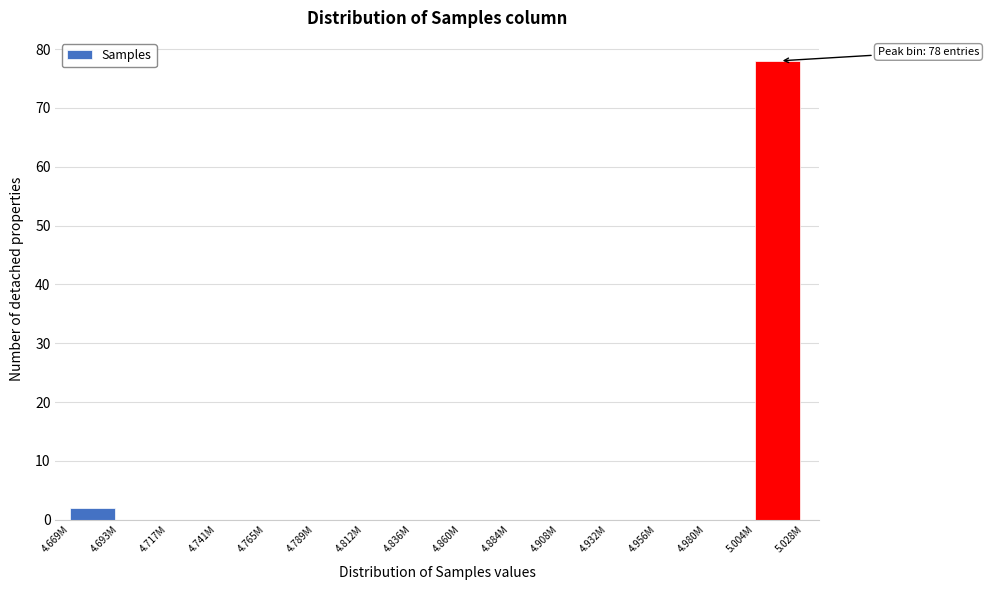

Reading left to right, what are all the values shown in this chart?

4.669M=2	4.693M=0	4.717M=0	4.741M=0	4.765M=0	4.789M=0	4.812M=0	4.836M=0	4.860M=0	4.884M=0	4.908M=0	4.932M=0	4.956M=0	4.980M=0	5.004M=78